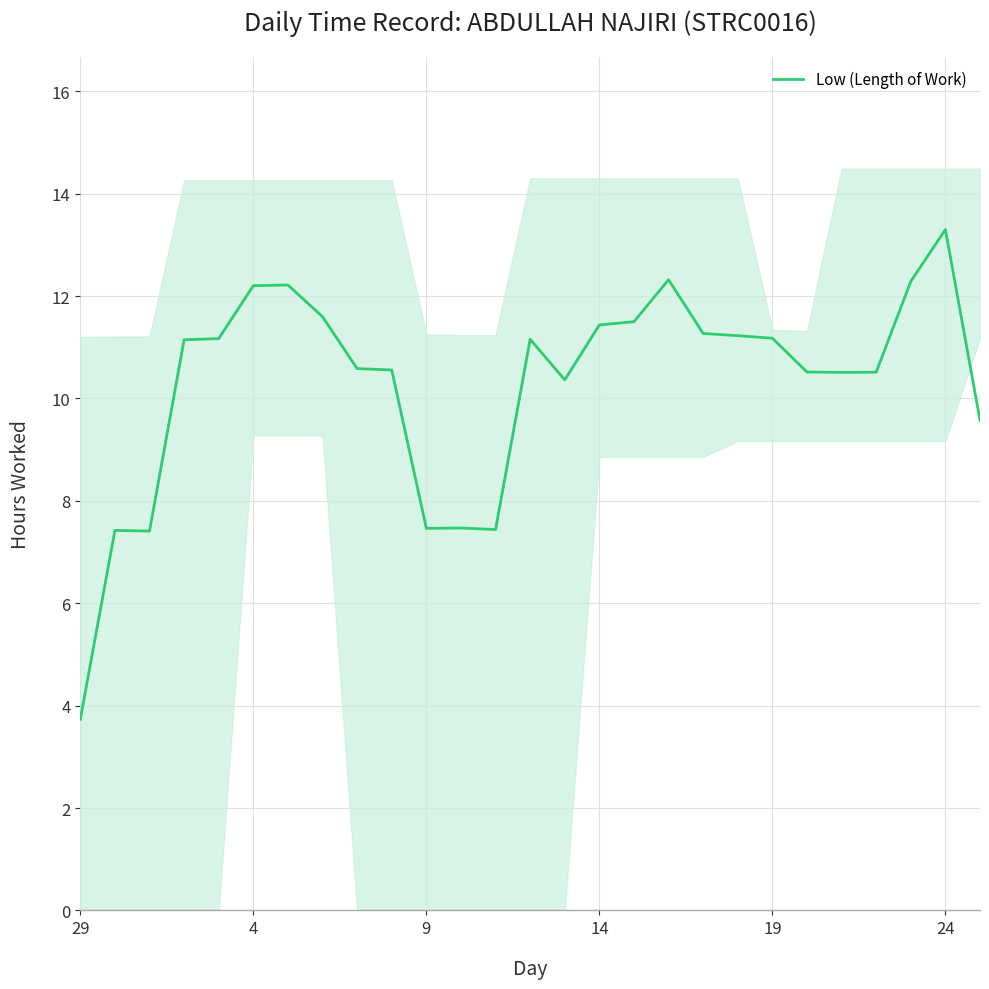

Which label corresponds to the smallest value in the chart?

29